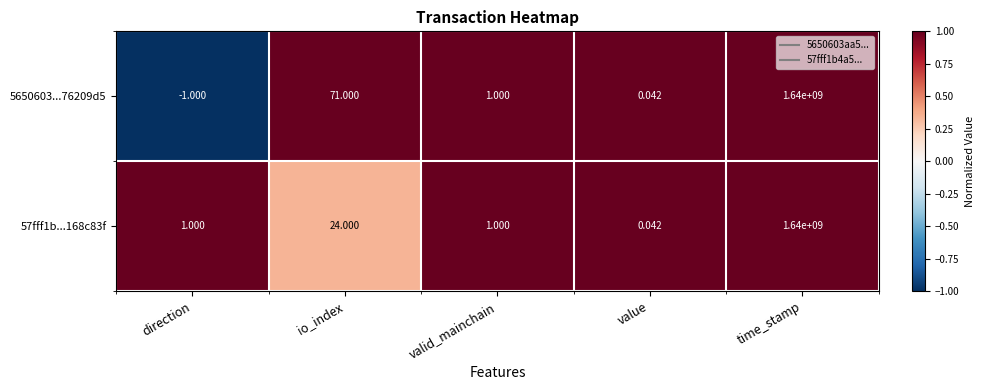

At which category is the sum across all series the highest?

time_stamp